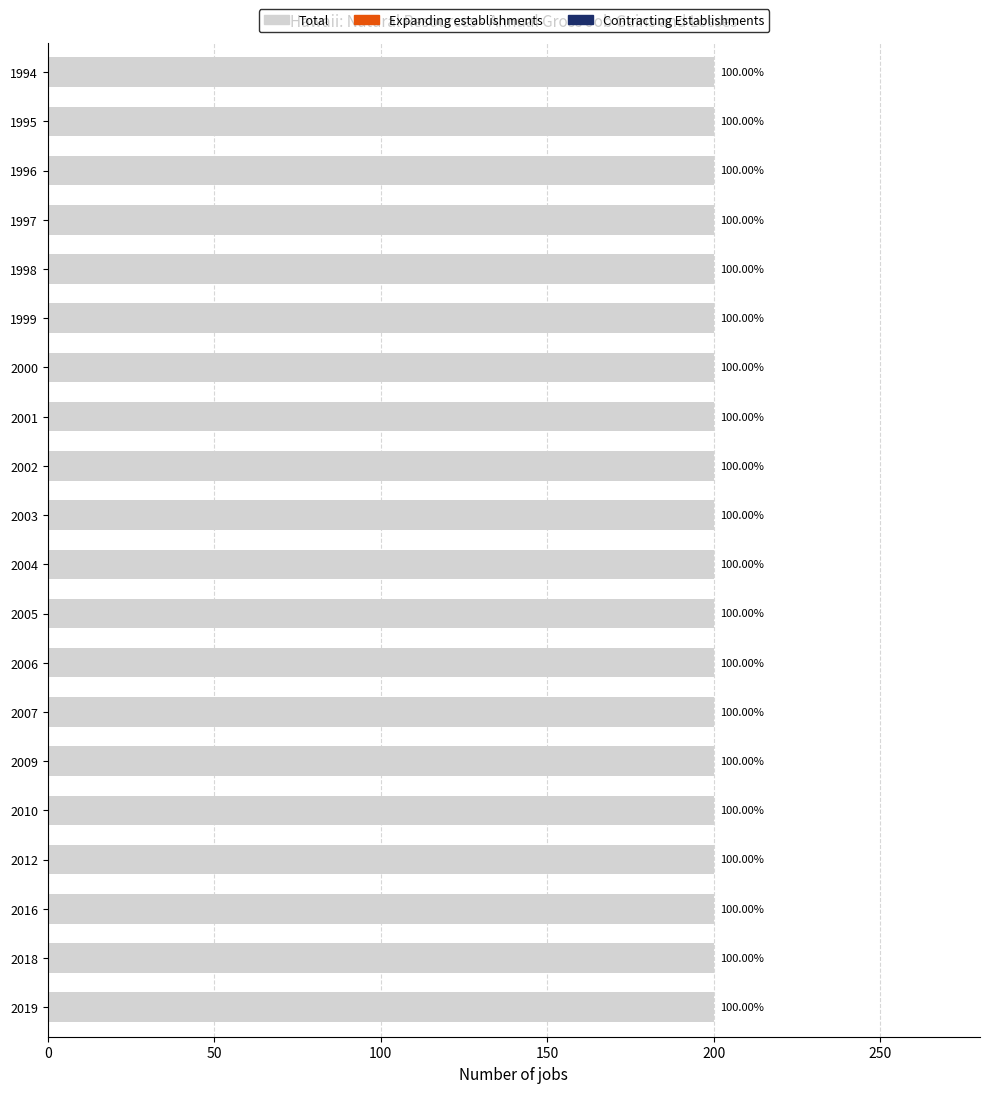

List the labels in order of Total value, largest first.

1994, 1995, 1996, 1997, 1998, 1999, 2000, 2001, 2002, 2003, 2004, 2005, 2006, 2007, 2009, 2010, 2012, 2016, 2018, 2019